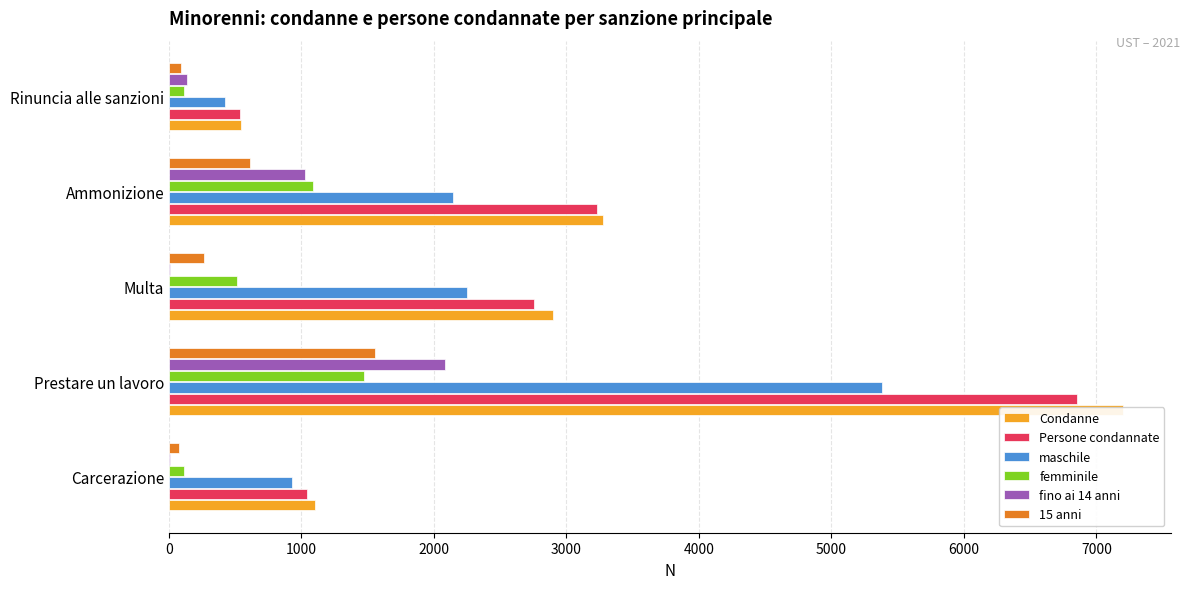

At how many categories does at least one series exceed 991?

4